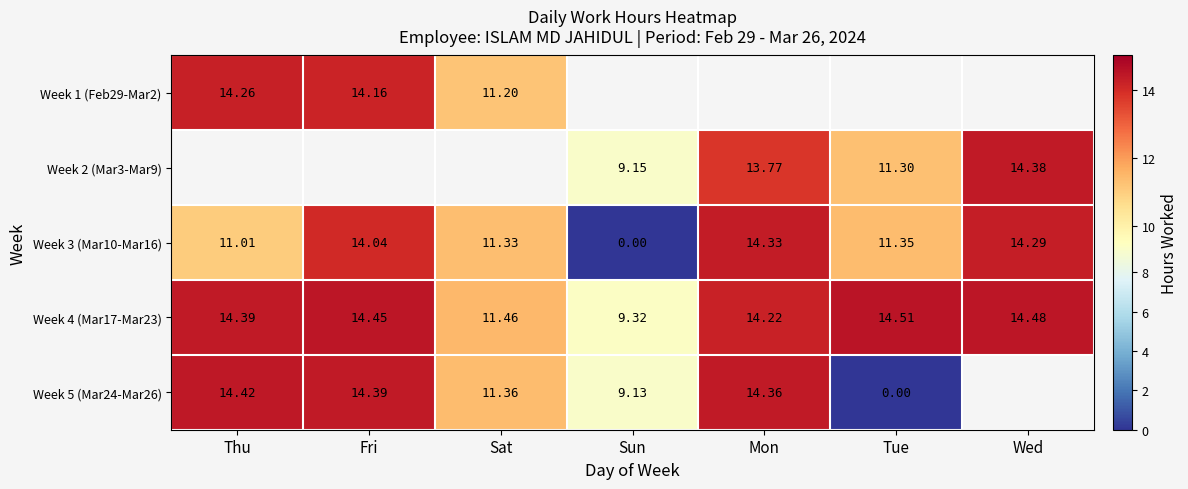

At which label does Week 3 (Mar10-Mar16) first exceed 11?

Thu